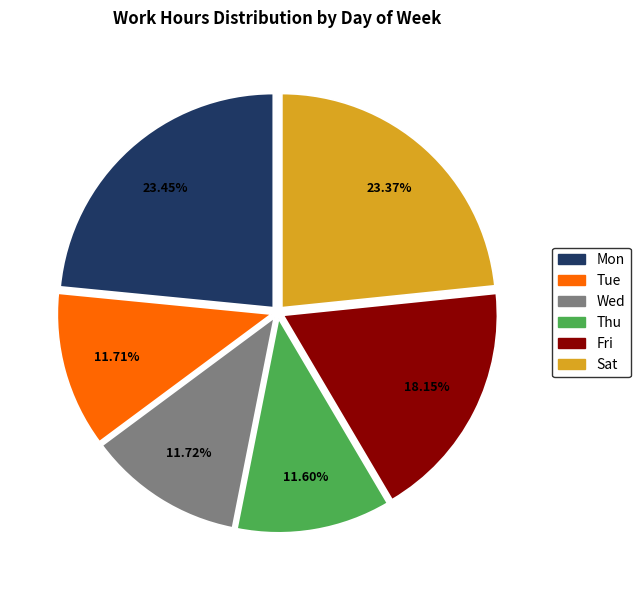

Is there any slice that represents more than half of the pie?

No